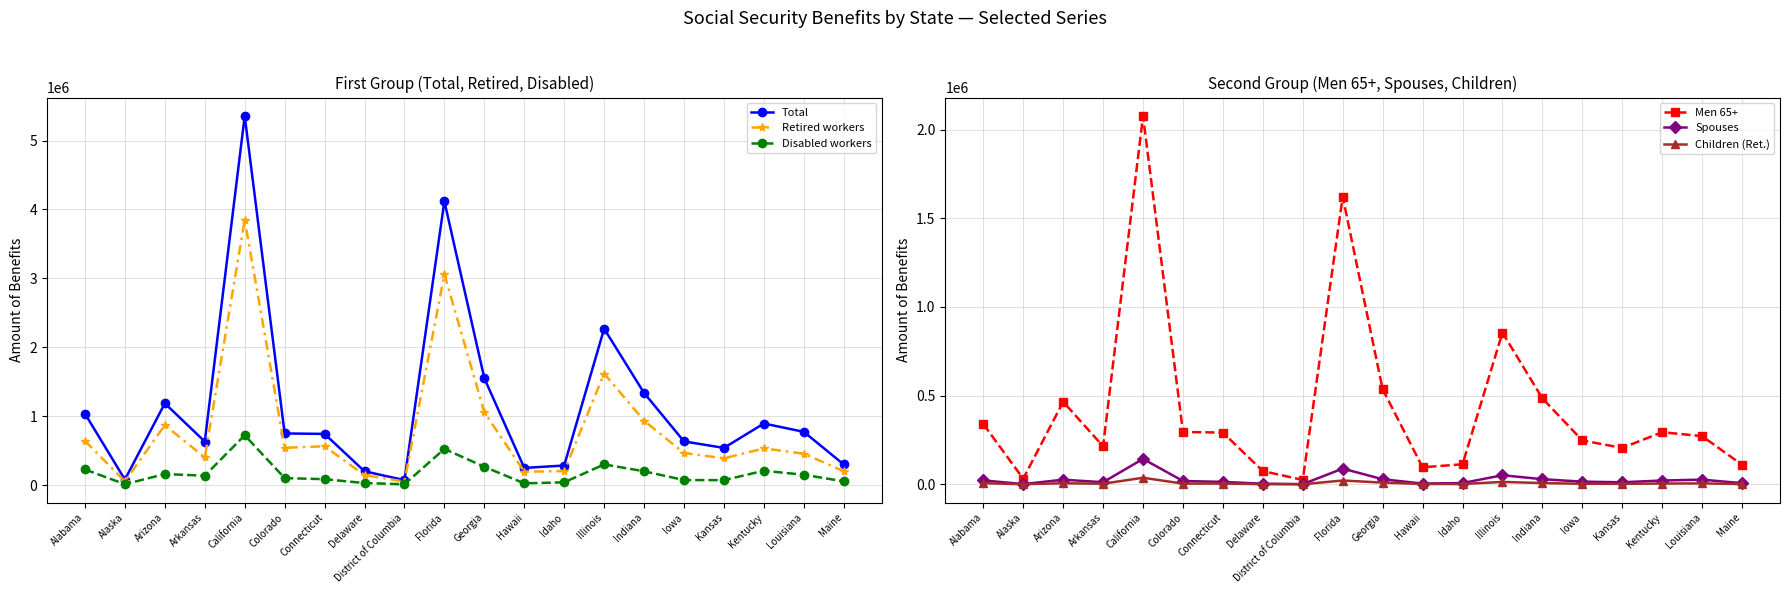

At which category does the chart reach its minimum across all series?

District of Columbia